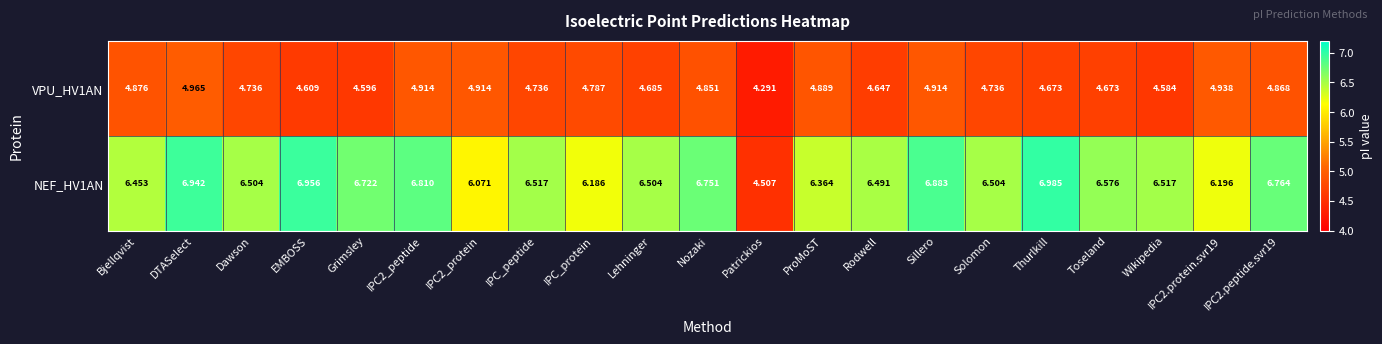

How many distinct data groups are displayed?

2